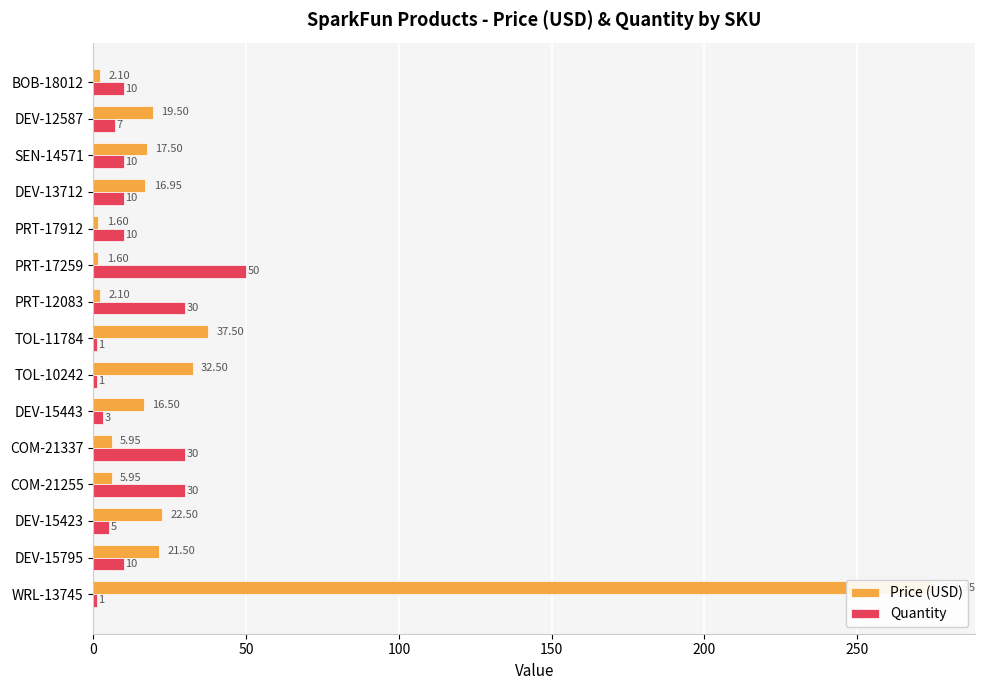

The value of Price (USD) at PRT-17912 is 2.6. True or false?

False